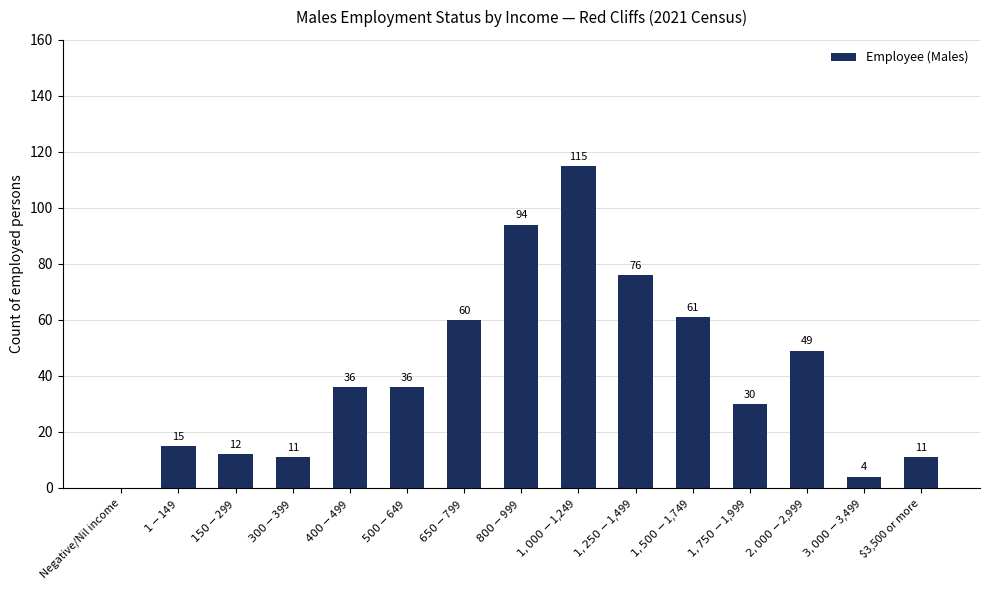

How many positive values are there?

14